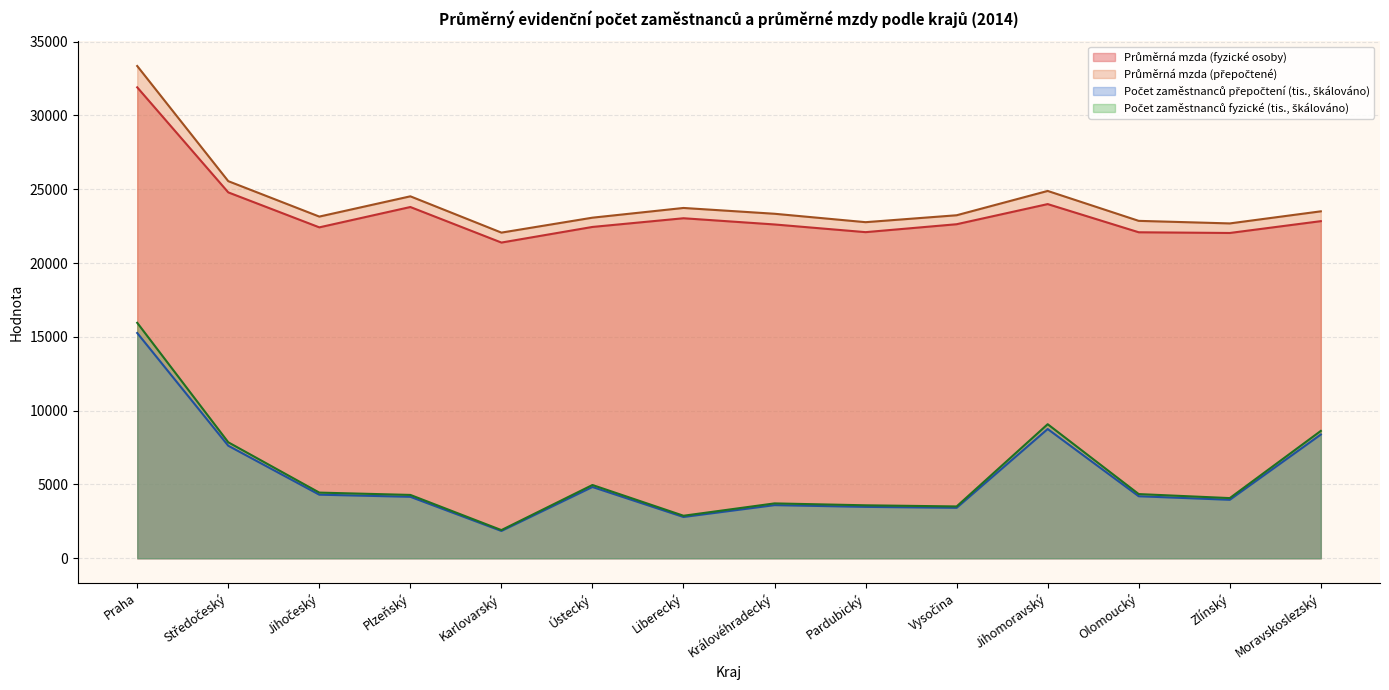

True or false: Průměrná mzda (fyzické osoby) and Počet zaměstnanců fyzické (tis.) cross at least once.

False